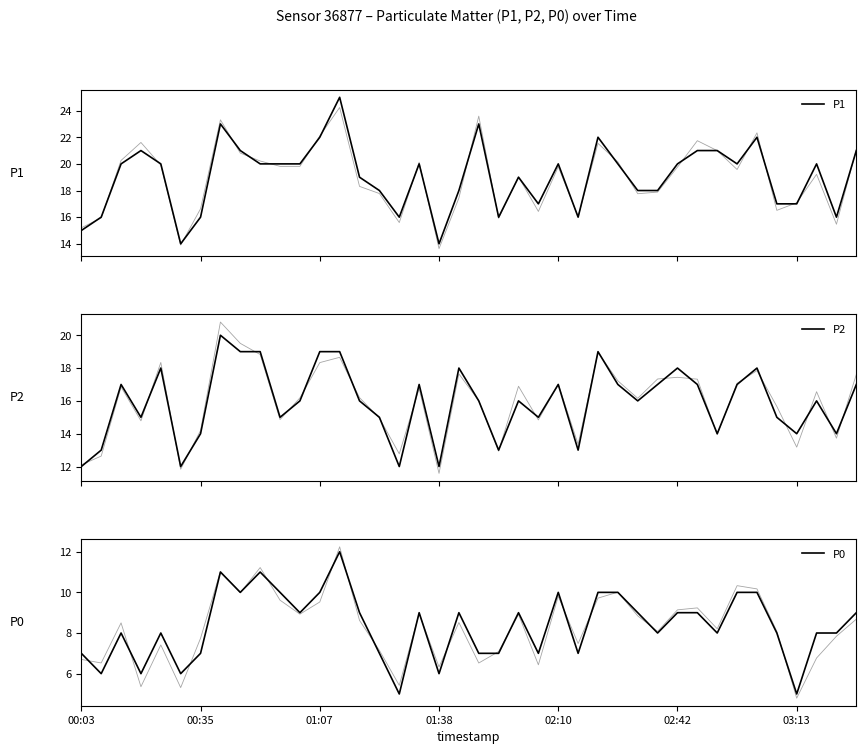

What is the difference between the second highest and minimum values in the P2_noisy series?

7.9